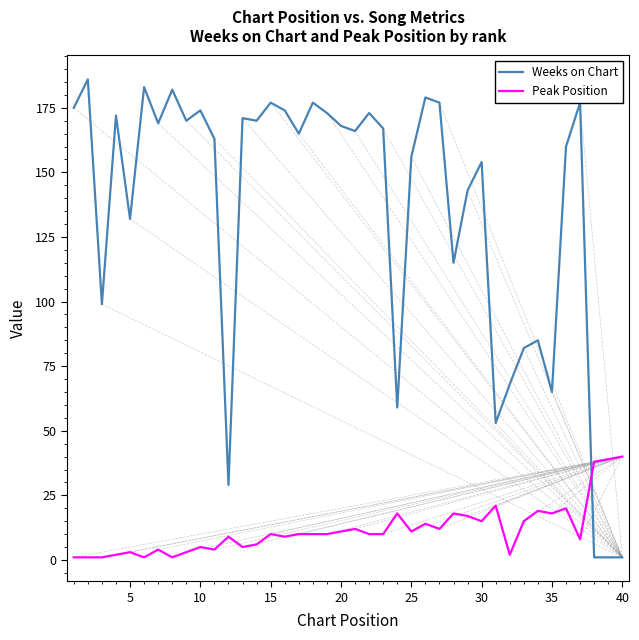

True or false: Weeks on Chart has more than 1 points higher than both neighbors.

True